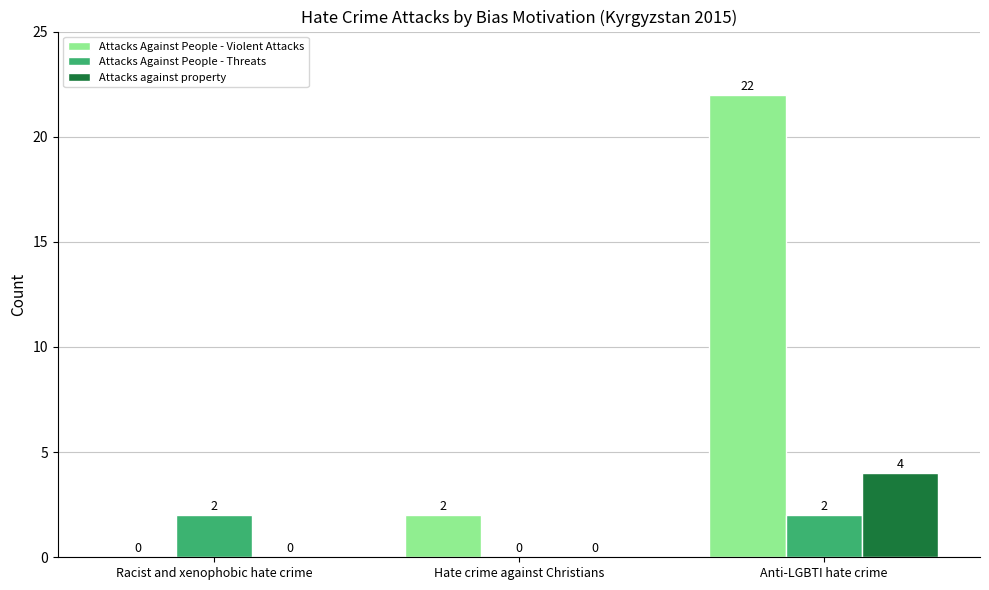

Reading left to right, transcribe all the data shown in this chart.

Attacks Against People - Violent Attacks: 0	2	22
Attacks Against People - Threats: 2	0	2
Attacks against property: 0	0	4